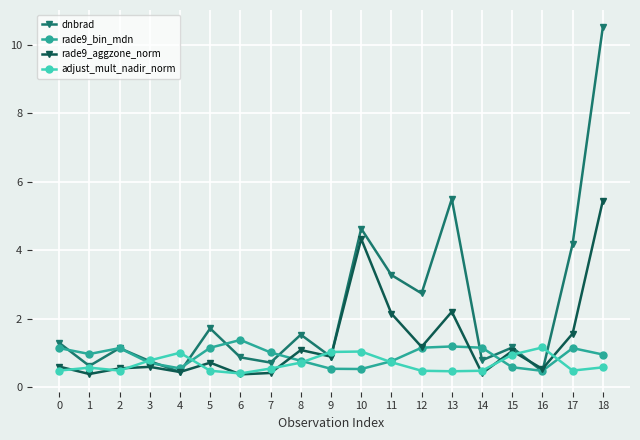

At which label does dnbrad reach its peak?

18